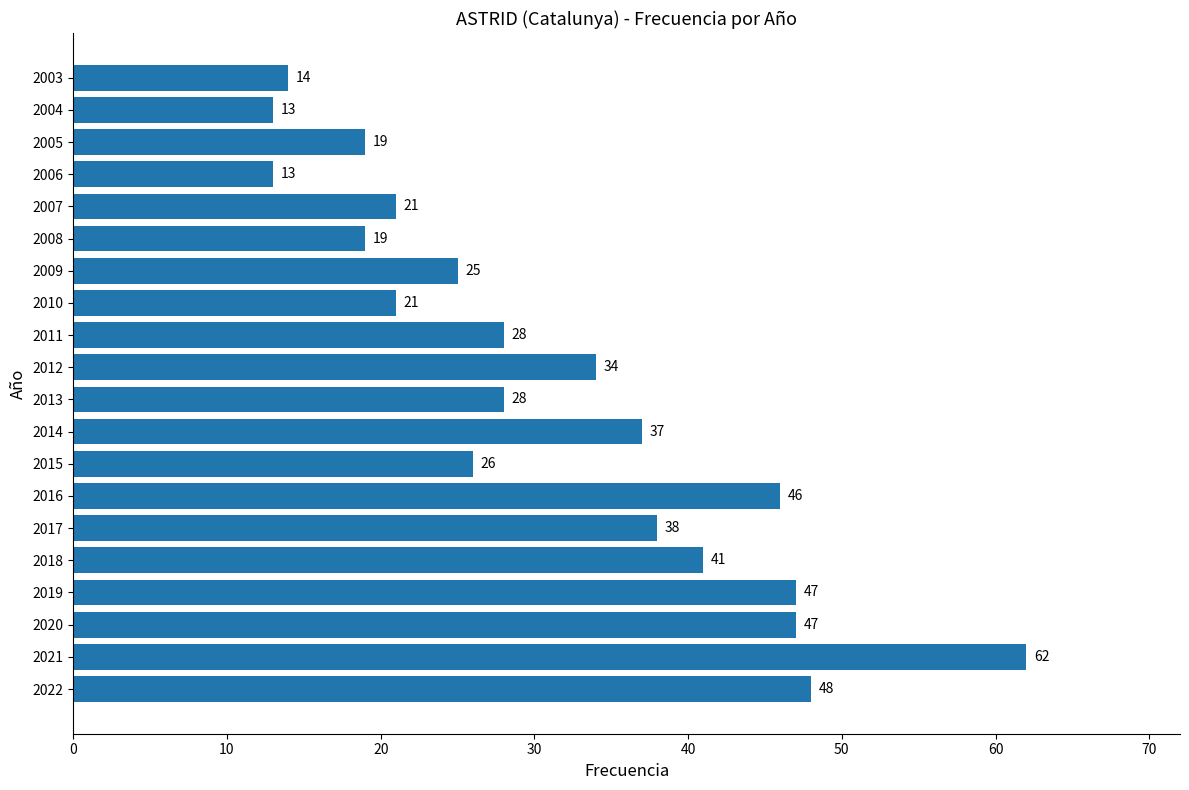

The value at 2005 is 19. True or false?

True